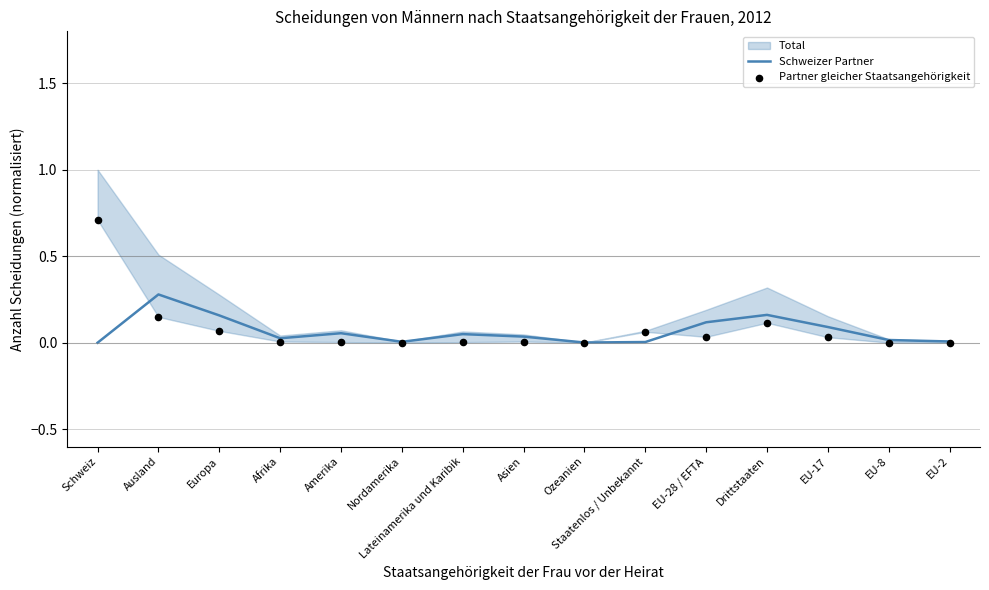

Which series has the largest total across all categories?

Partner gleicher Staatsangehörigkeit